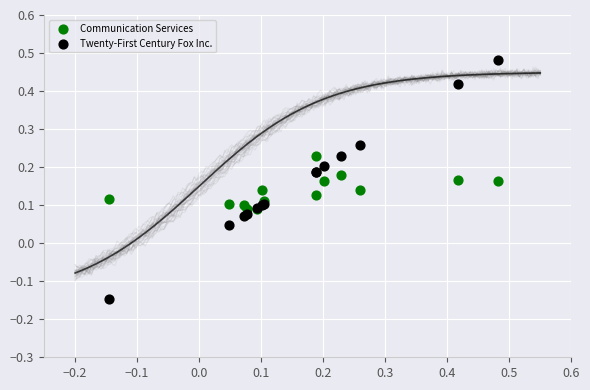

Which series has the largest Y range (max minus min)?

Twenty-First Century Fox Inc.